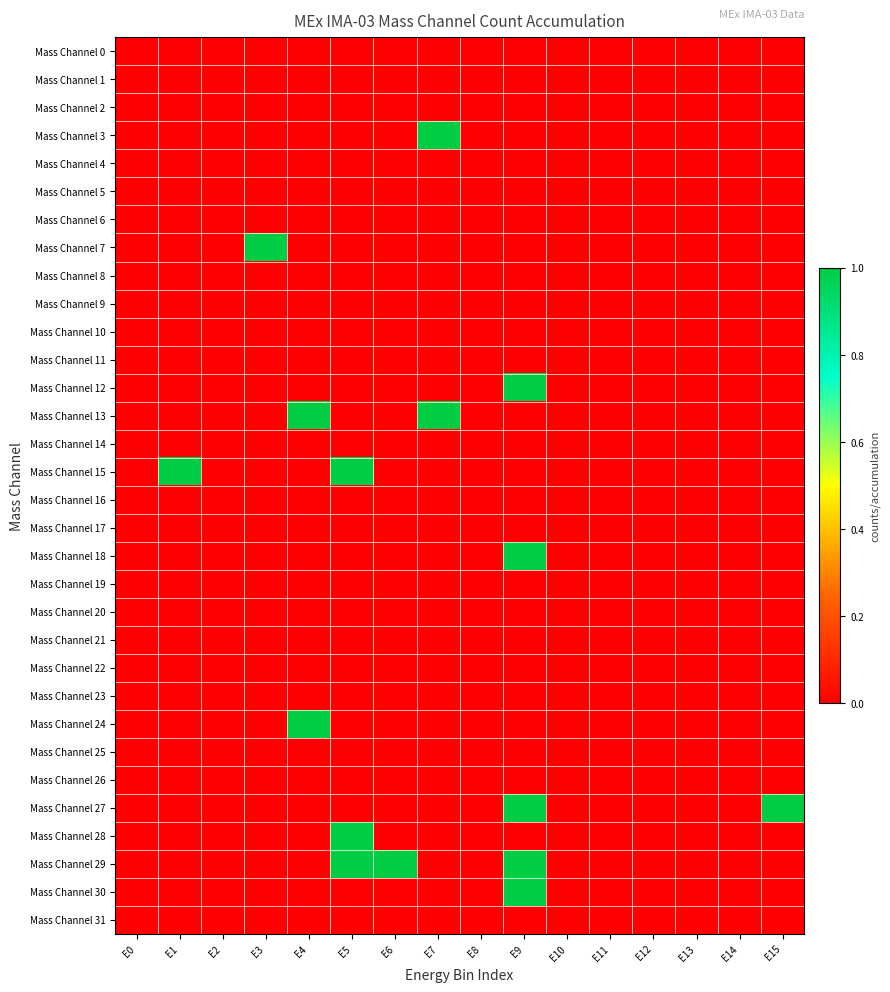

Which series has the largest total across all categories?

Mass Channel 29